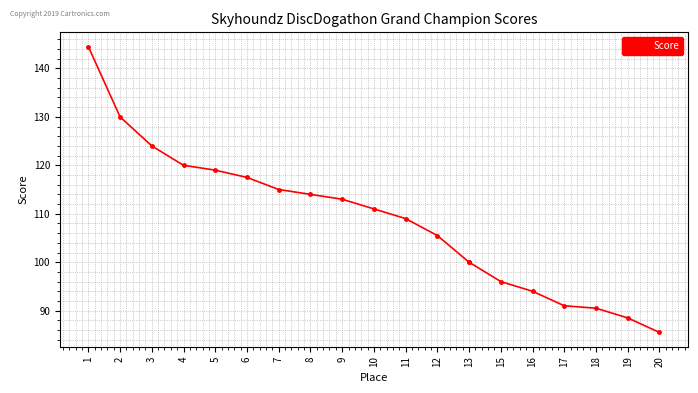

How many data points are less than 111?

10